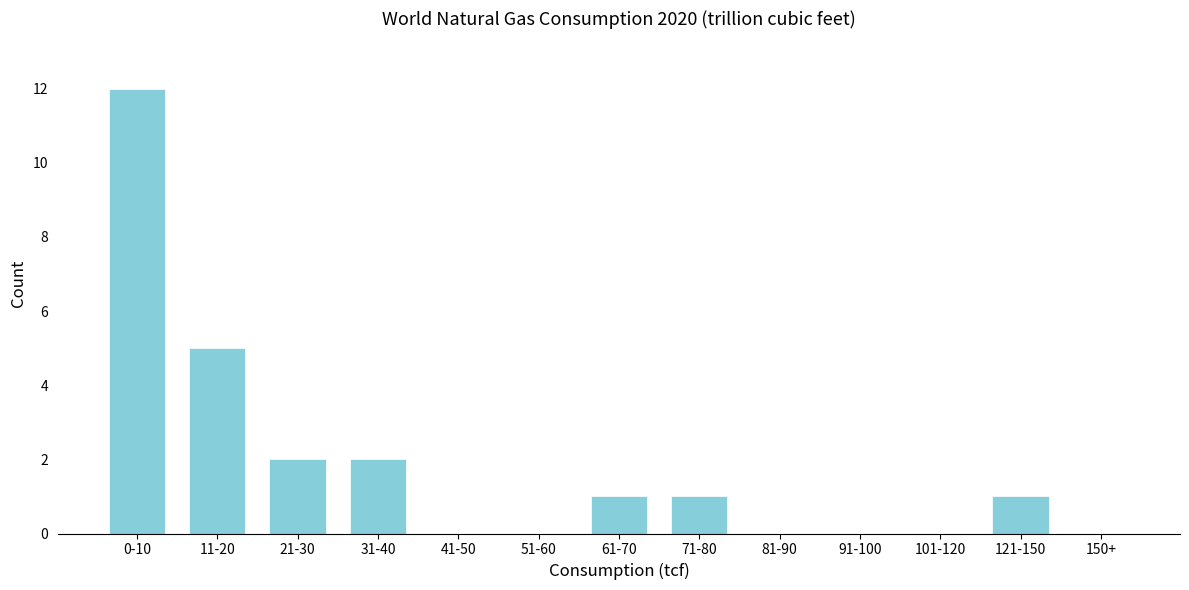

Reading left to right, extract all data points from this chart.

0-10=12	11-20=5	21-30=2	31-40=2	41-50=0	51-60=0	61-70=1	71-80=1	81-90=0	91-100=0	101-120=0	121-150=1	150+=0